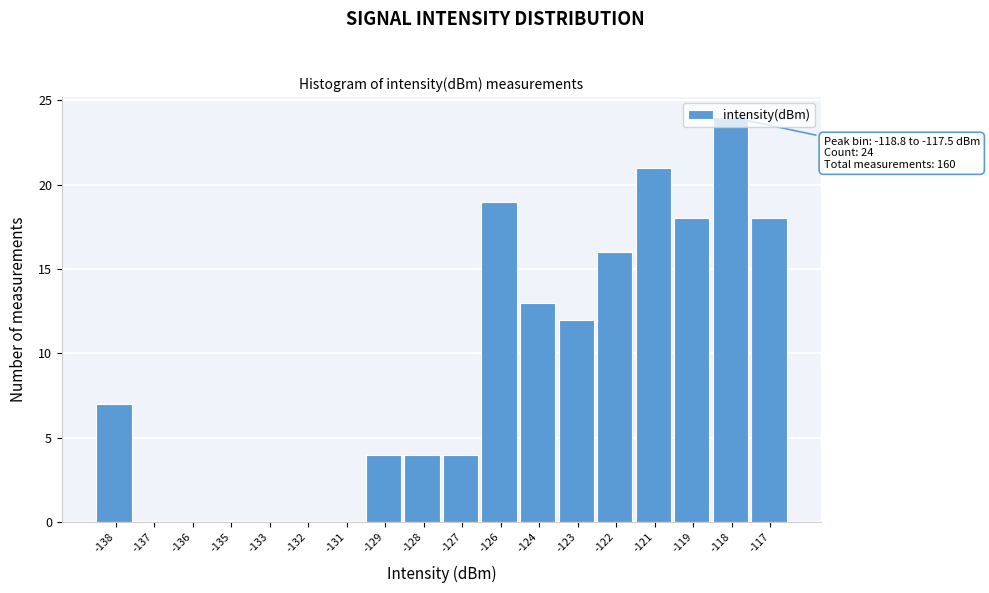

What is the sum of the values at -121 and -127?

25